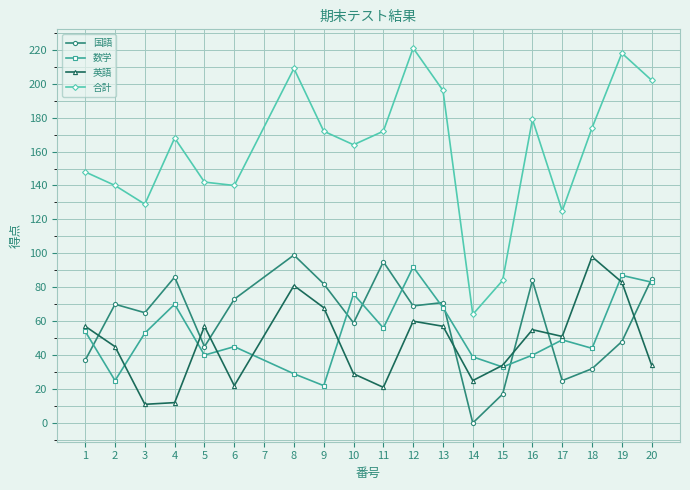

What is the greatest value displayed?

221